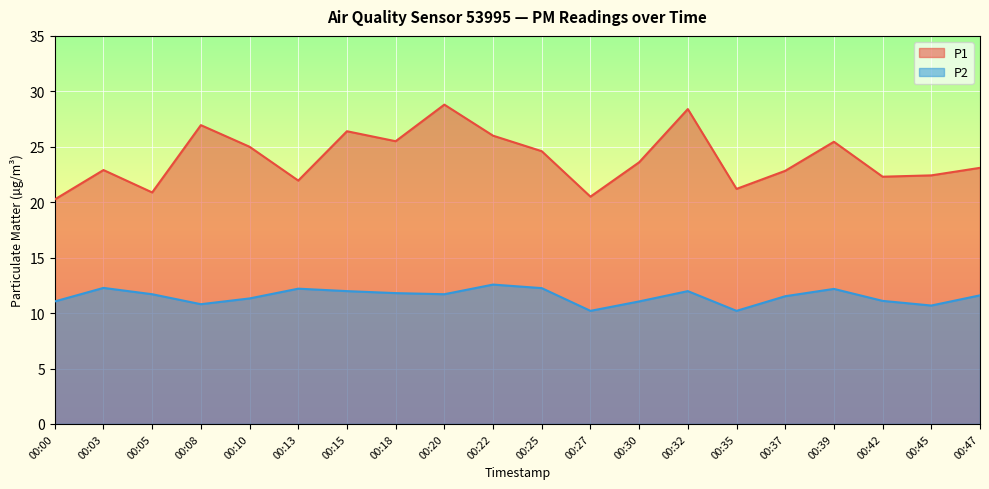

Where does the P2 series first go above 11?

00:00